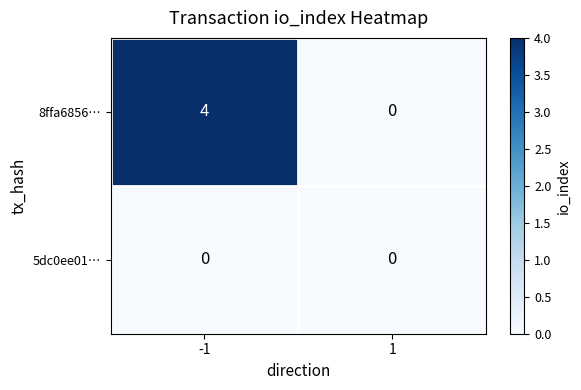

True or false: 8ffa6856… has a value of 0 at 1.

True